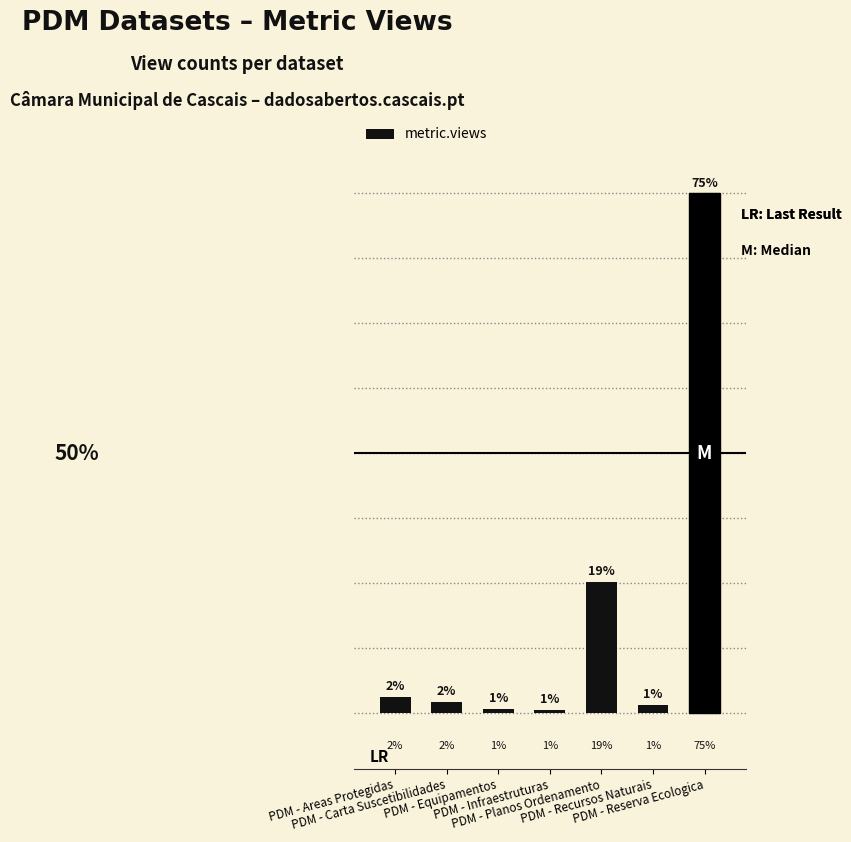

What position from the right is PDM - Infraestruturas?

4